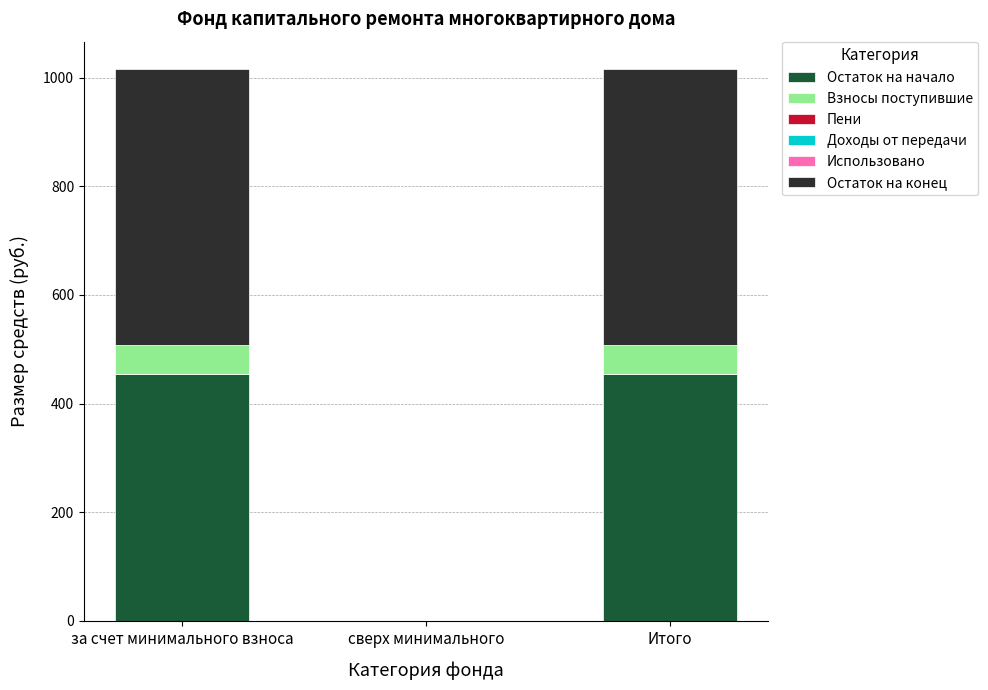

Reading right to left, transcribe the values for Остаток на начало.

Итого=455.0	сверх минимального=0.0	за счет минимального взноса=455.0